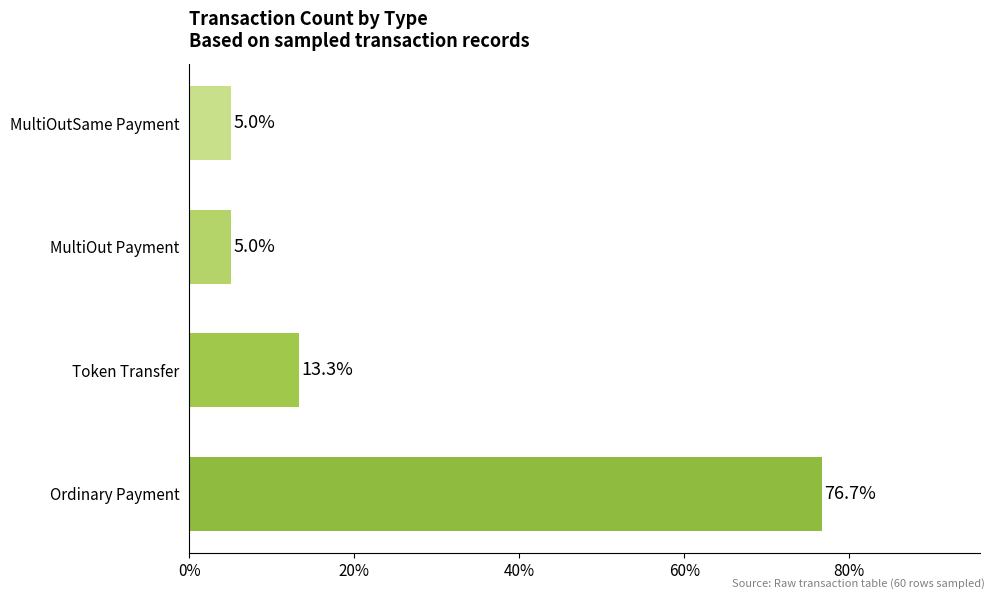

What is the sum of all values?

100.0